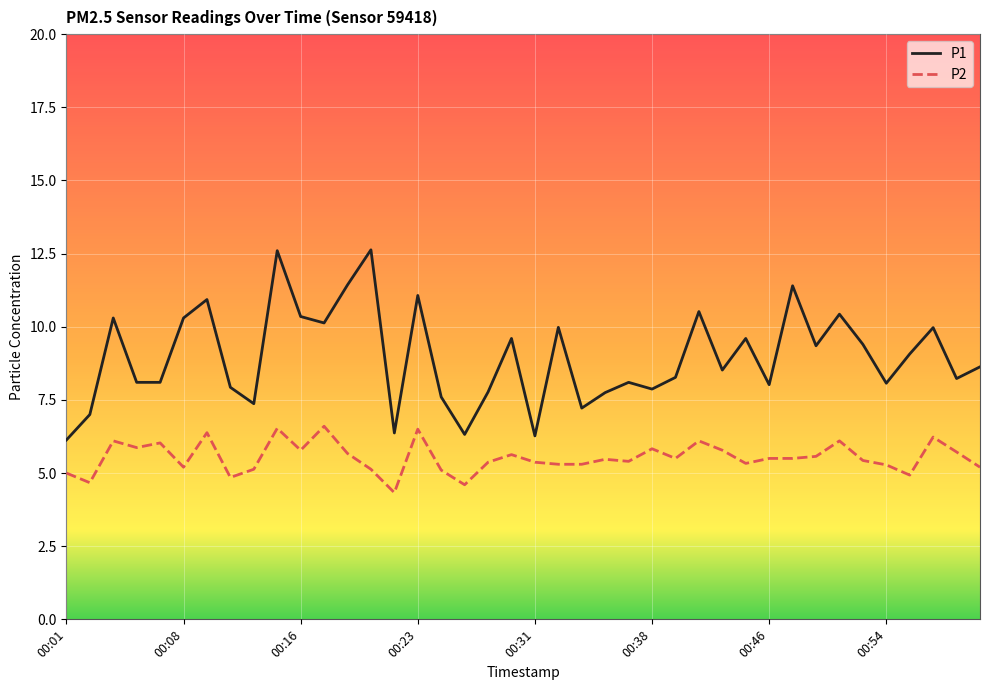

True or false: P2 and P1 cross at least once.

False